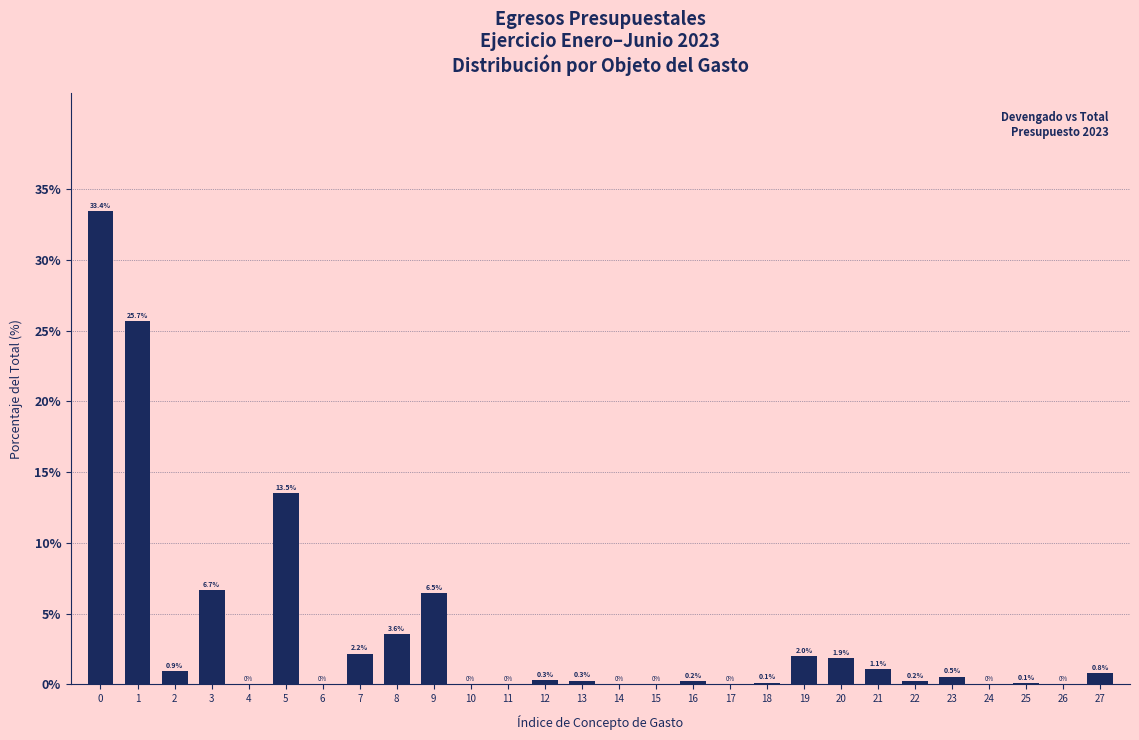

The chart shows a value of 0.0 at 24. True or false?

True